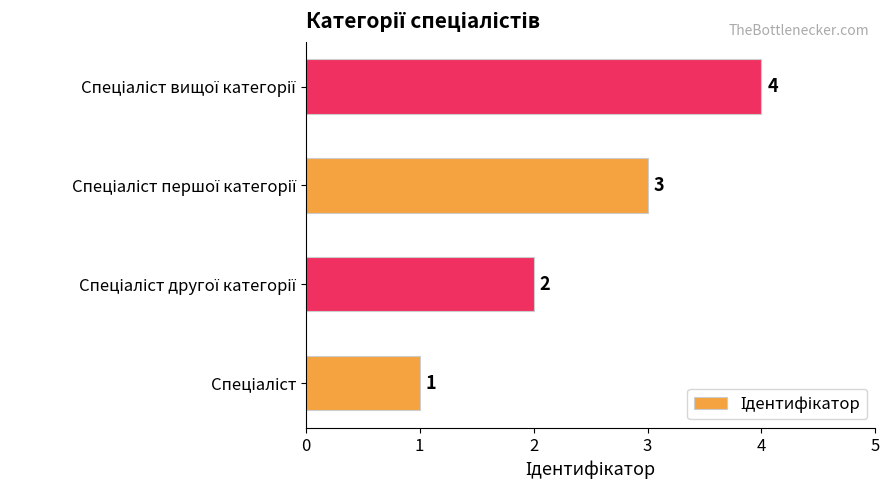

What is the greatest value displayed?

4